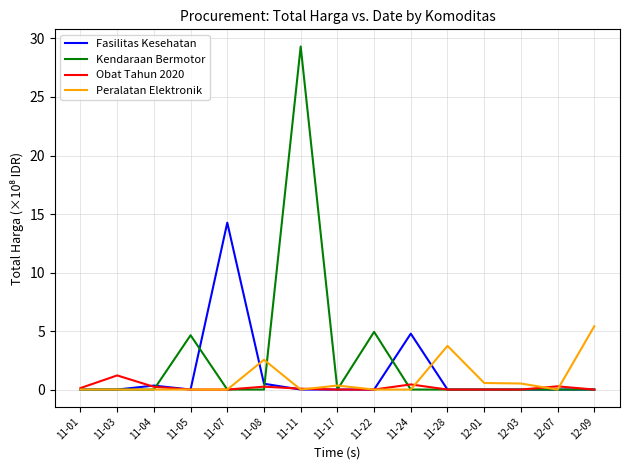

Where is Fasilitas Kesehatan nearest to the value 7?

11-24